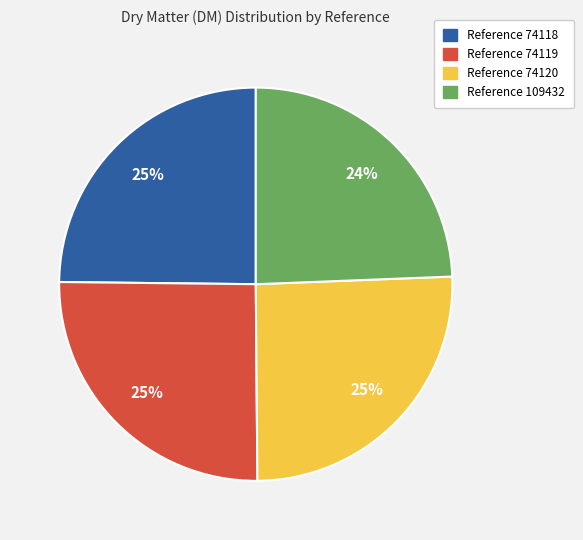

Count the number of slices in the pie.

4